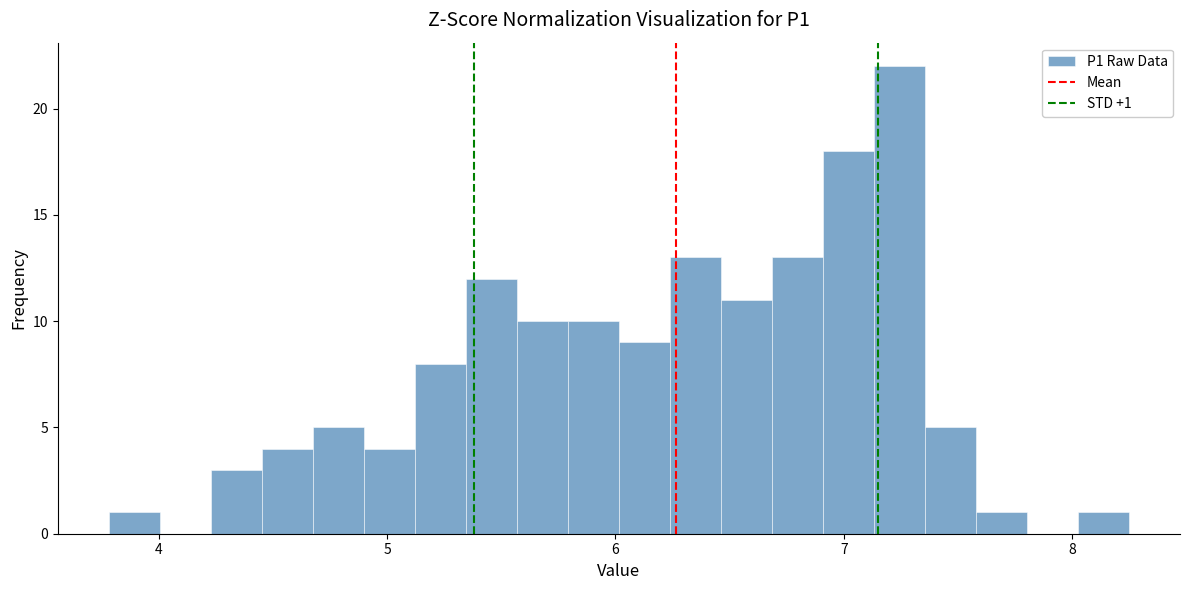

Read against the x-axis, roughly where is the centre of the tallest bar?

7.2